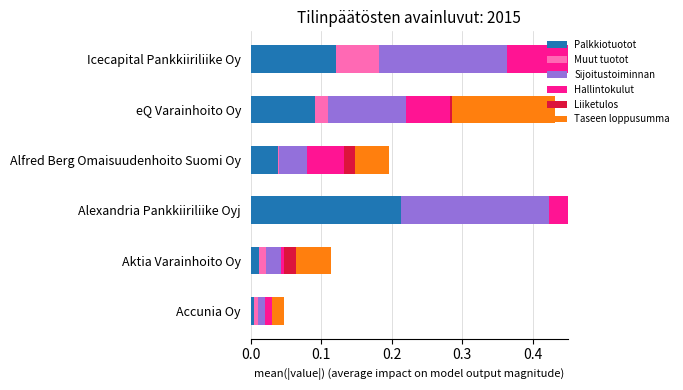

Which series has the largest range (max minus min)?

Taseen loppusumma